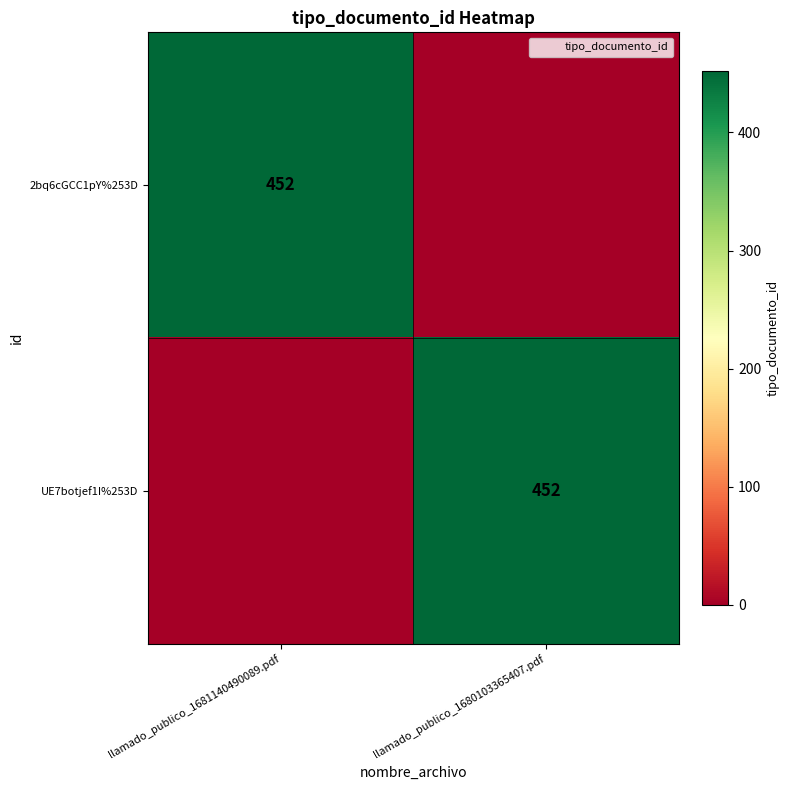

True or false: 2bq6cGCC1pY%253D has a value of 207 at llamado_publico_1681140490089.pdf.

False